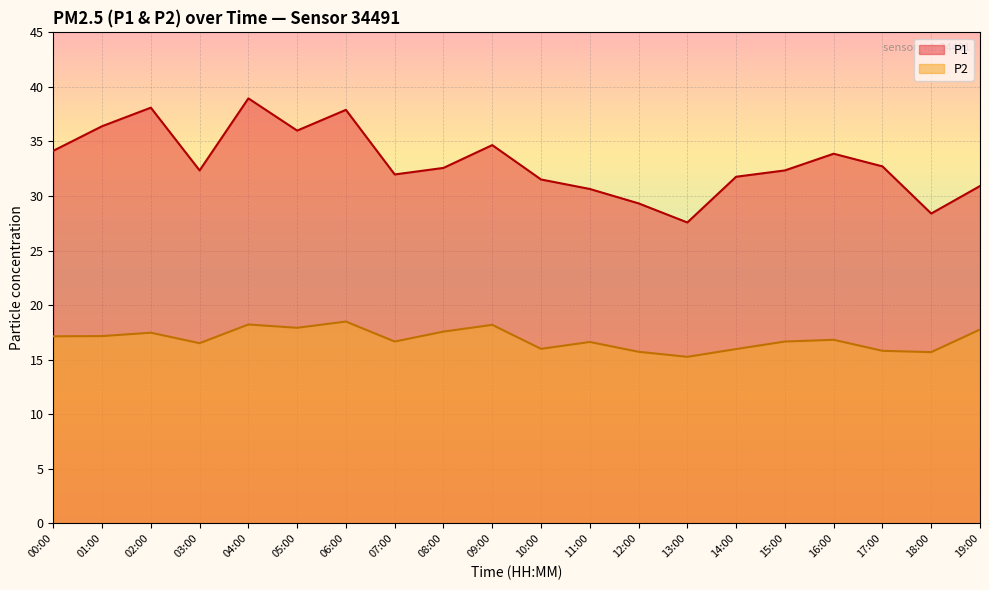

Reading left to right, extract all data points from this chart.

P1: 00:00=34.1	01:00=36.4	02:00=38.1	03:00=32.4	04:00=39.0	05:00=36.0	06:00=37.9	07:00=32.0	08:00=32.6	09:00=34.7	10:00=31.5	11:00=30.6	12:00=29.3	13:00=27.6	14:00=31.8	15:00=32.4	16:00=33.9	17:00=32.7	18:00=28.4	19:00=30.9
P2: 00:00=17.1	01:00=17.2	02:00=17.5	03:00=16.5	04:00=18.2	05:00=17.9	06:00=18.5	07:00=16.7	08:00=17.6	09:00=18.2	10:00=16.0	11:00=16.6	12:00=15.7	13:00=15.3	14:00=16.0	15:00=16.7	16:00=16.8	17:00=15.8	18:00=15.7	19:00=17.8